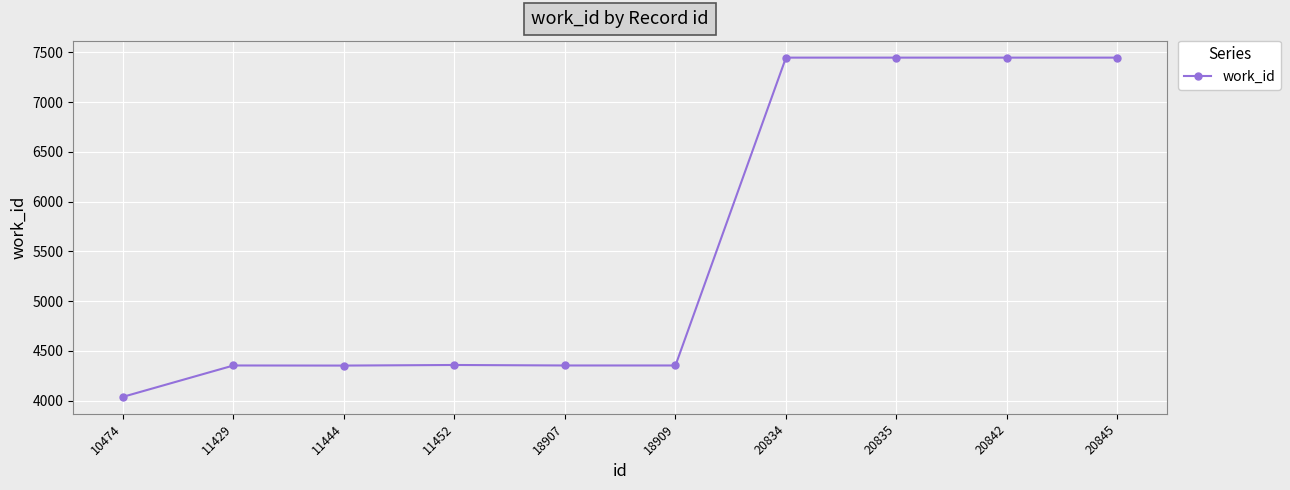

True or false: the data shows 10170 at 20845.

False